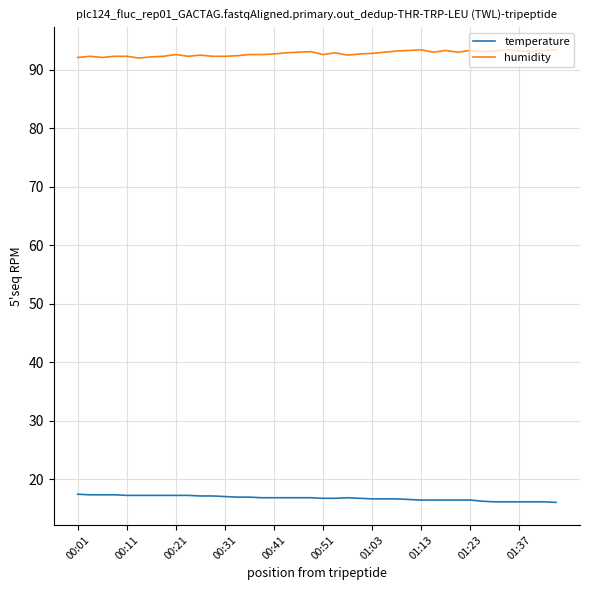

Which series has the largest total across all categories?

humidity